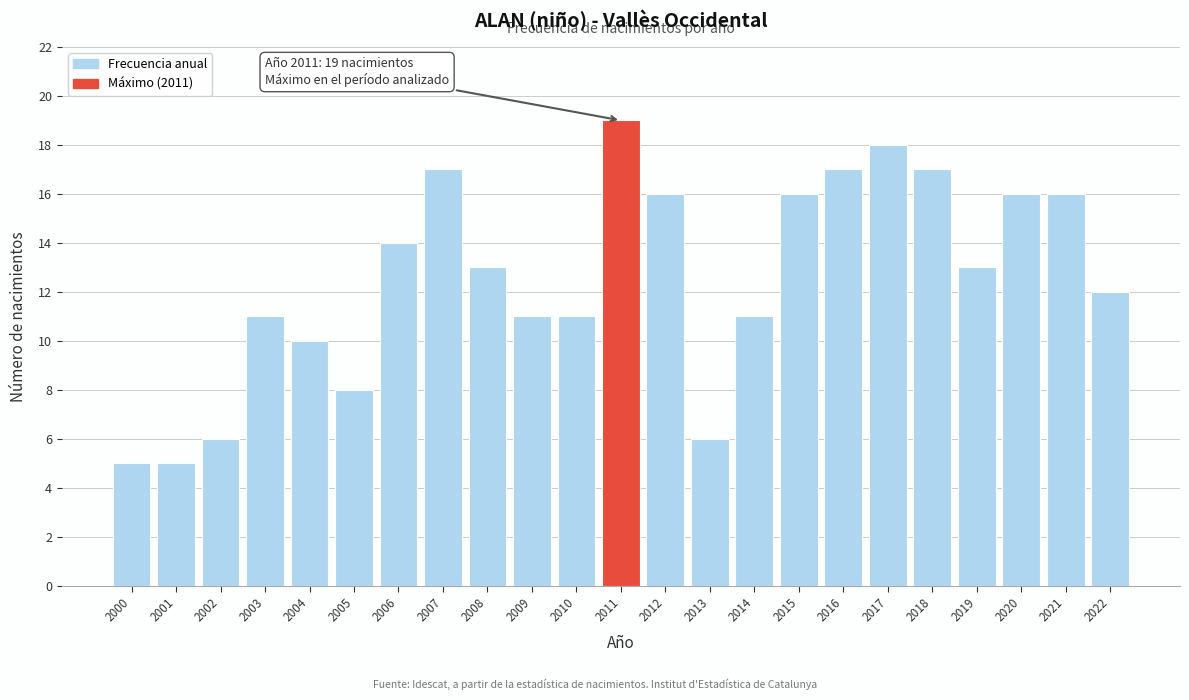

Reading left to right, transcribe all the data shown in this chart.

2000=5	2001=5	2002=6	2003=11	2004=10	2005=8	2006=14	2007=17	2008=13	2009=11	2010=11	2011=19	2012=16	2013=6	2014=11	2015=16	2016=17	2017=18	2018=17	2019=13	2020=16	2021=16	2022=12